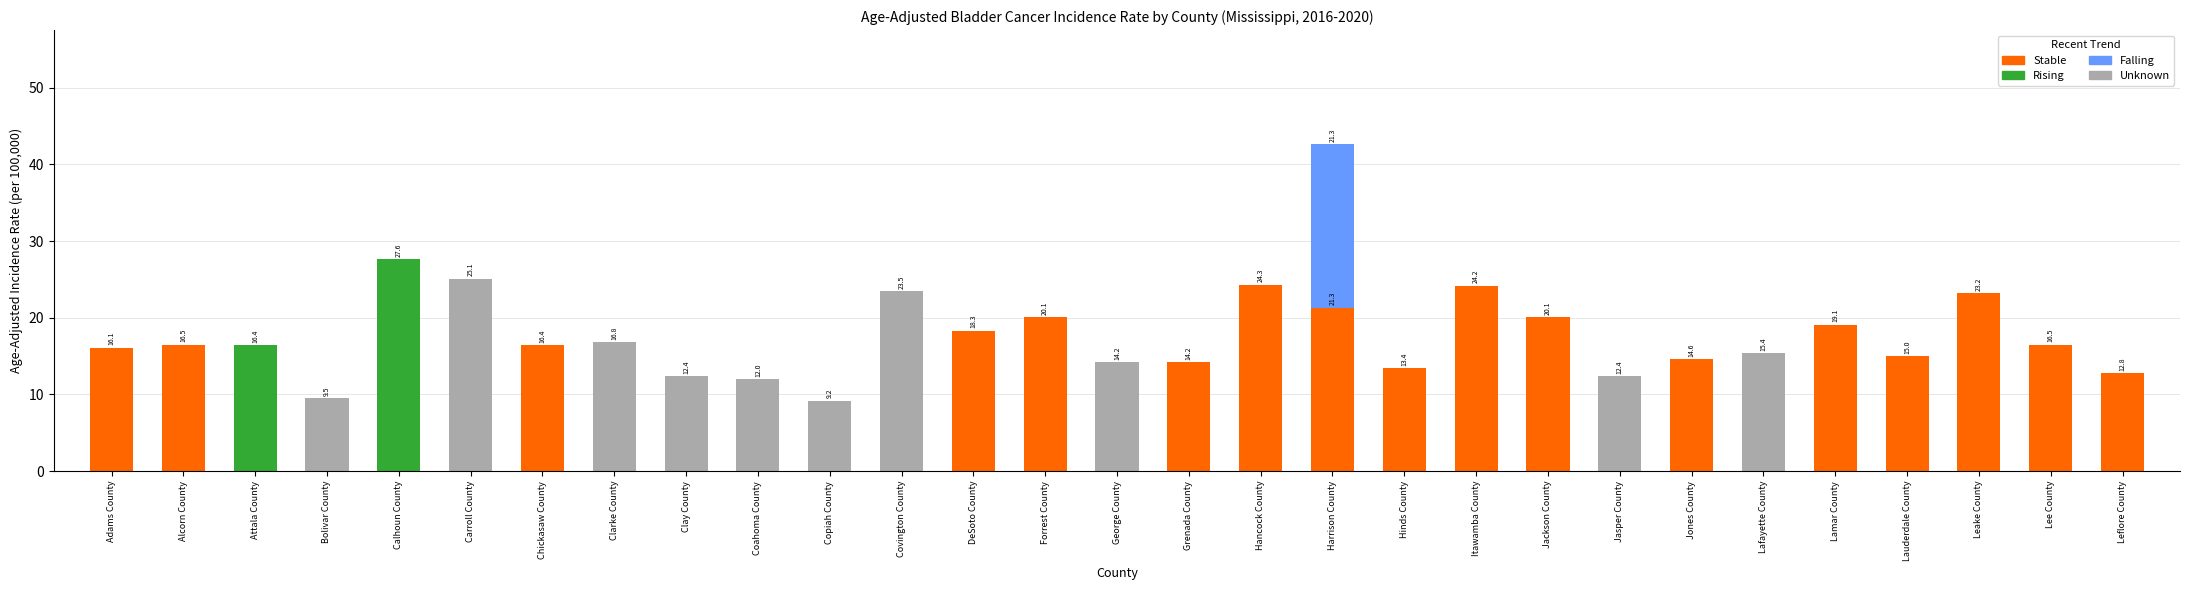

At which category is the sum across all series the highest?

Harrison County